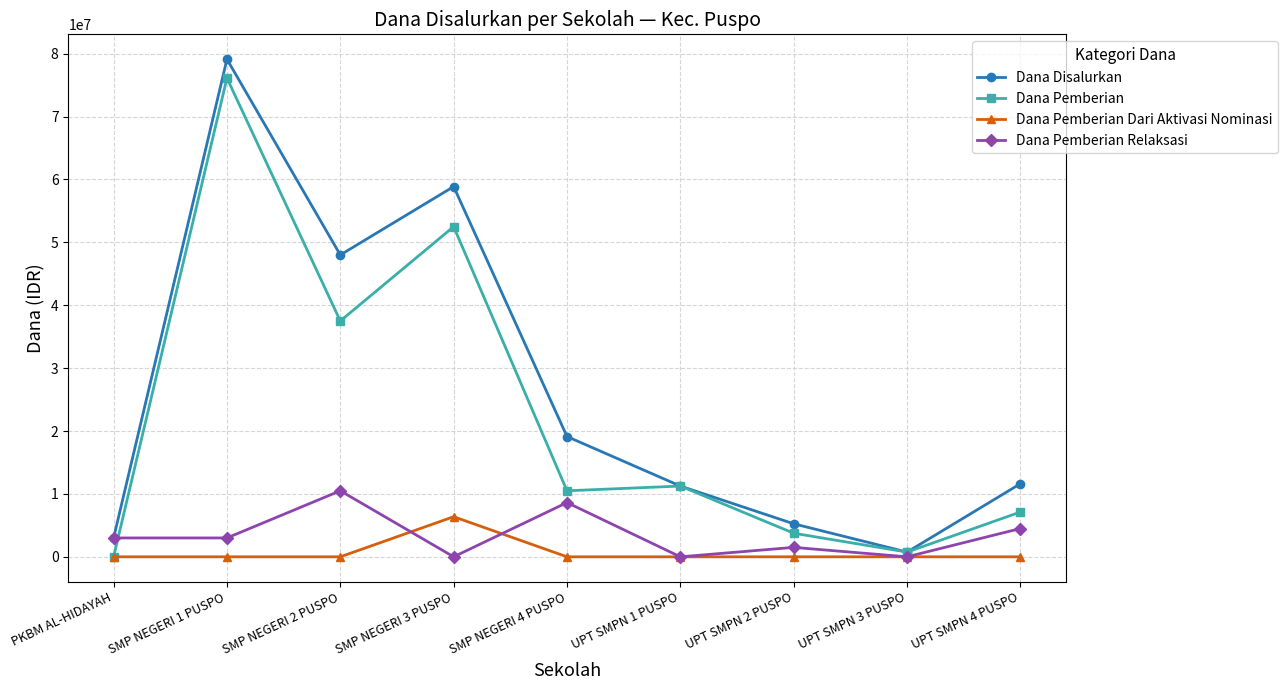

True or false: Dana Pemberian has a value of 52500000 at SMP NEGERI 3 PUSPO.

True